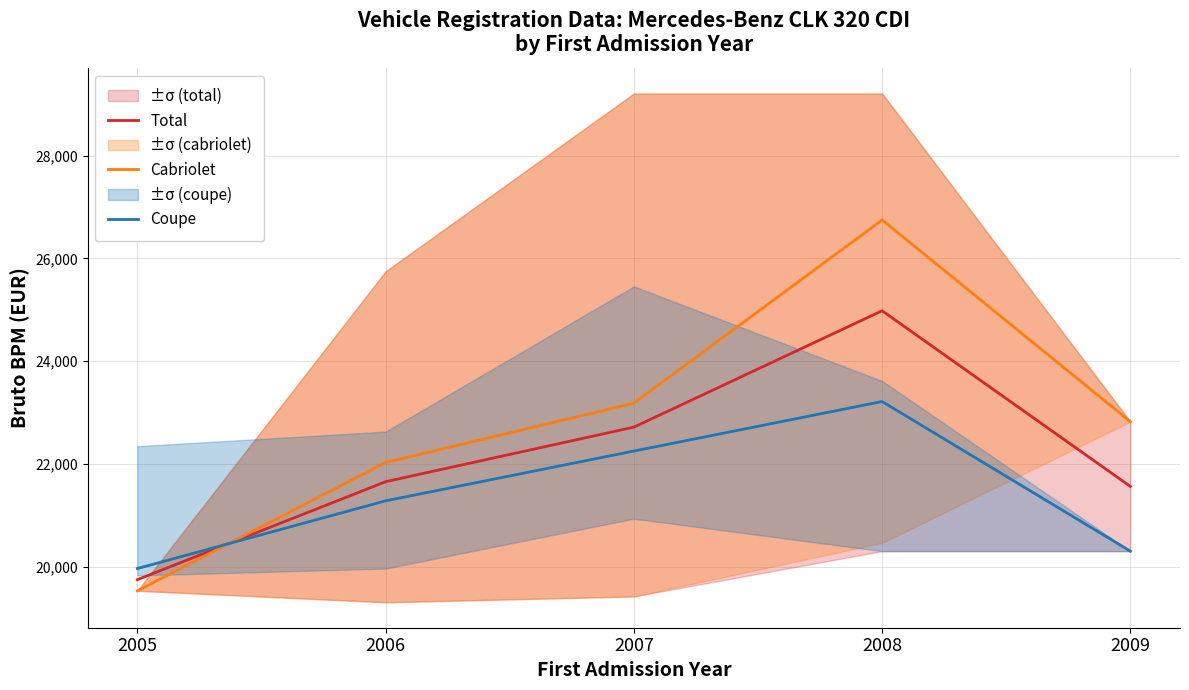

How many data points in Total are less than 21658?

2